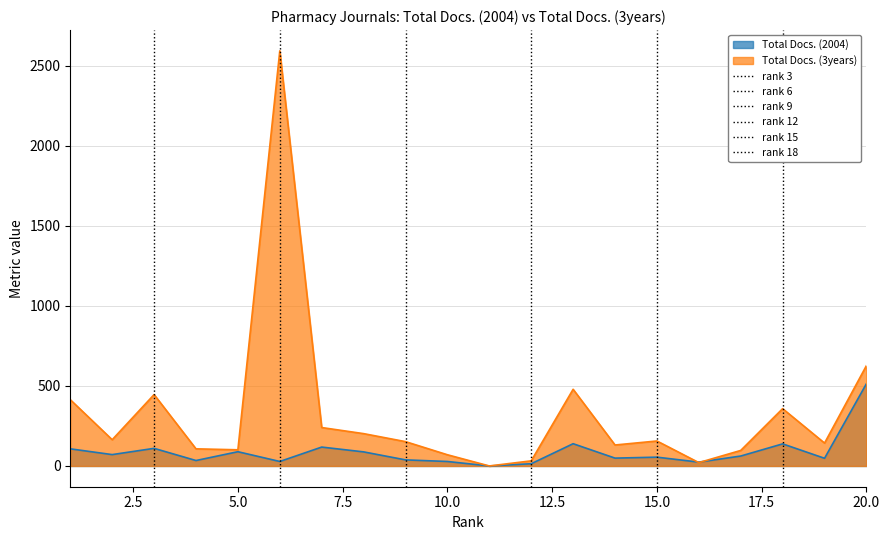

Where is the first local maximum for Total Docs. (3years)?

3